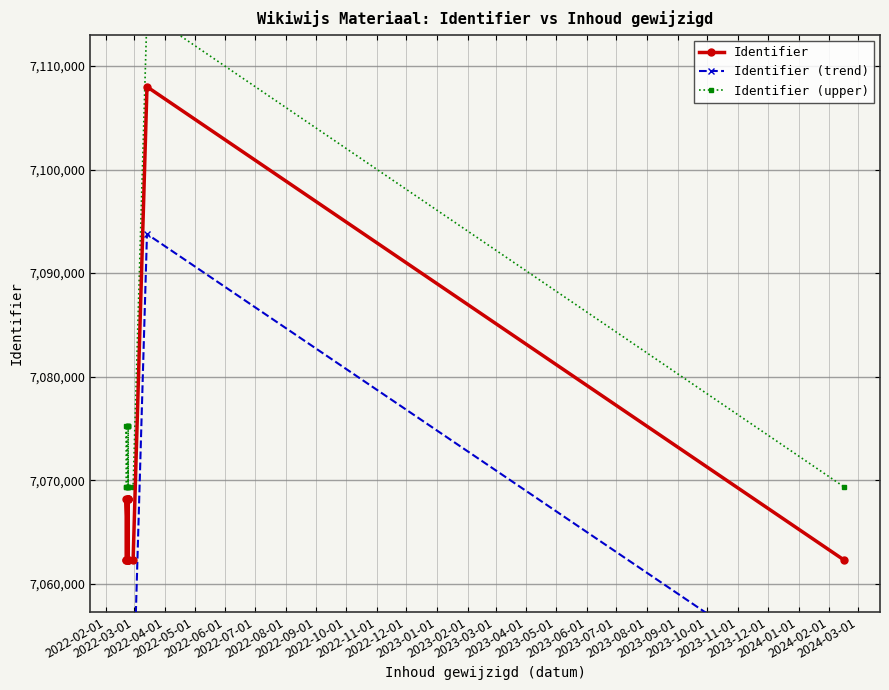

In Identifier (upper), how many points are lower than both neighbors (excluding endpoints)?

3